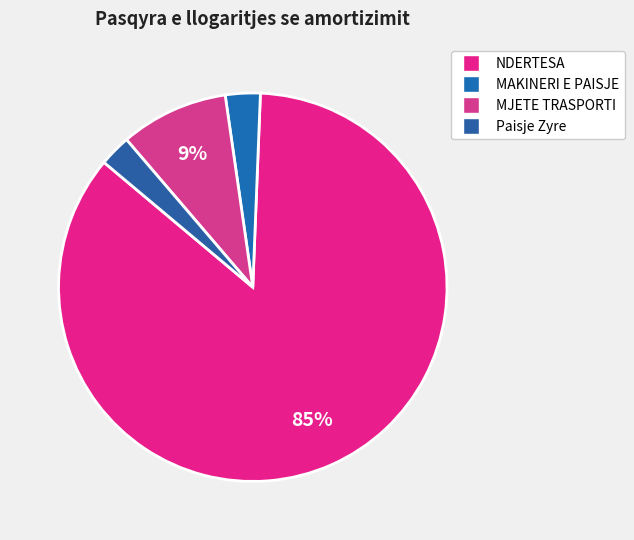

Which slice is the largest?

NDERTESA